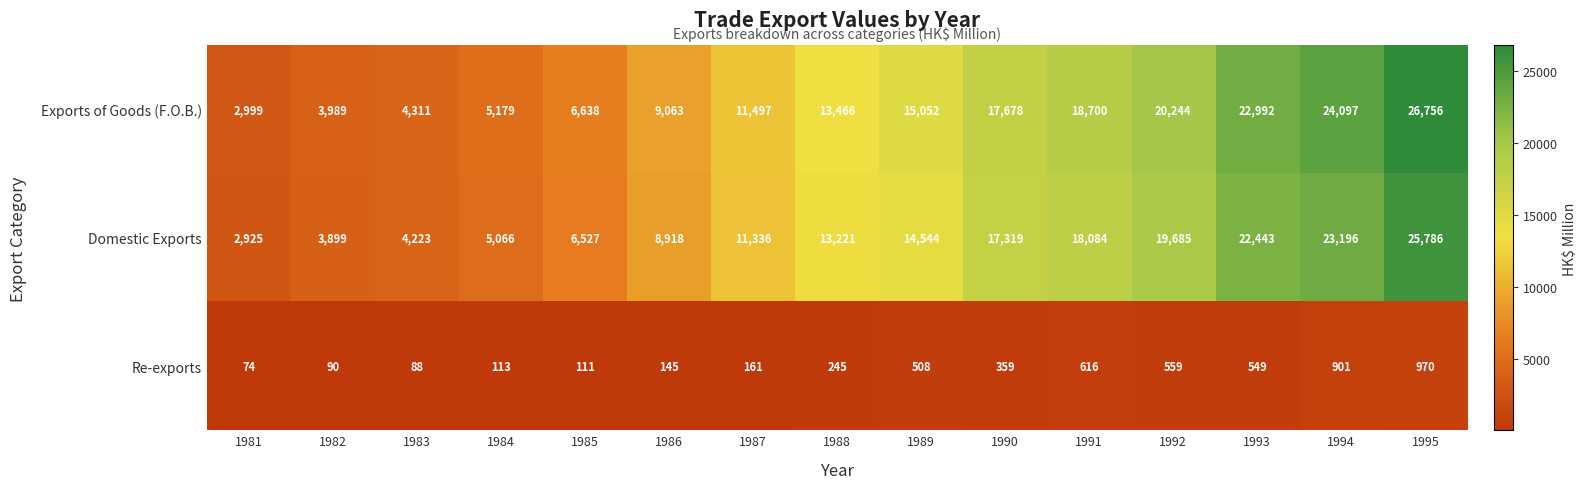

At which category does the chart reach its minimum across all series?

1981